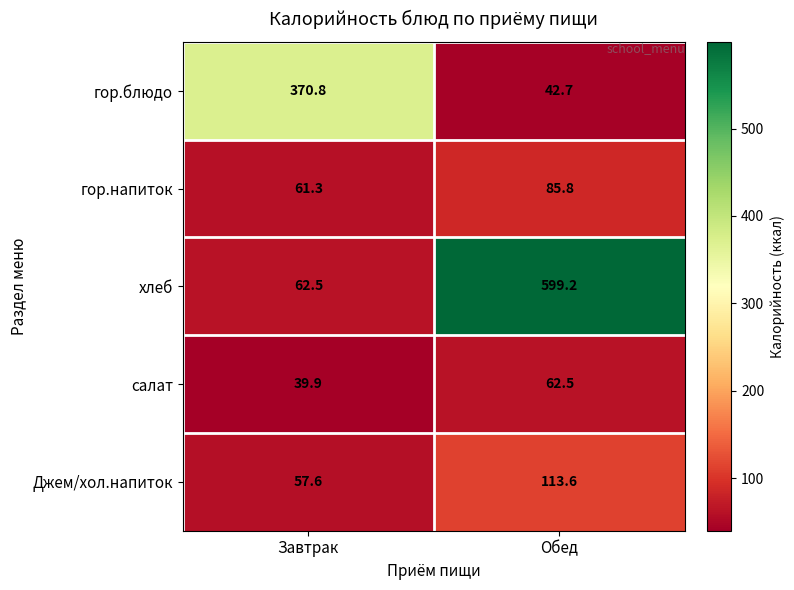

Which label corresponds to the largest value in the chart?

Обед